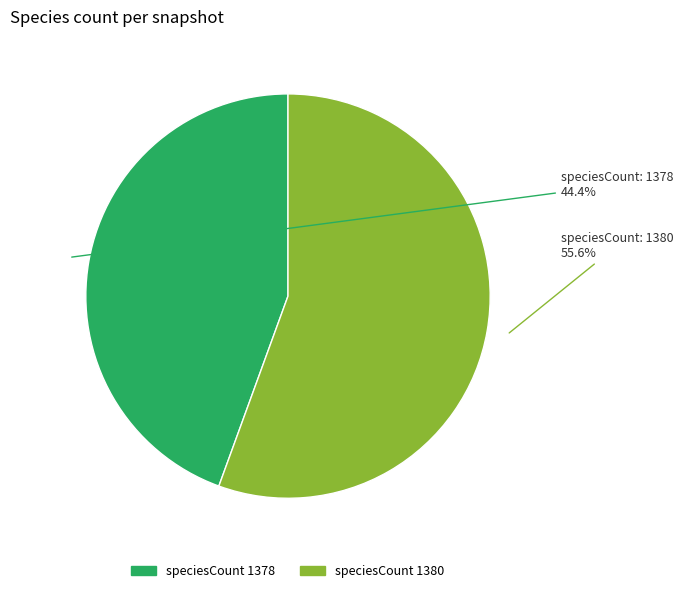

Count the number of slices in the pie.

2